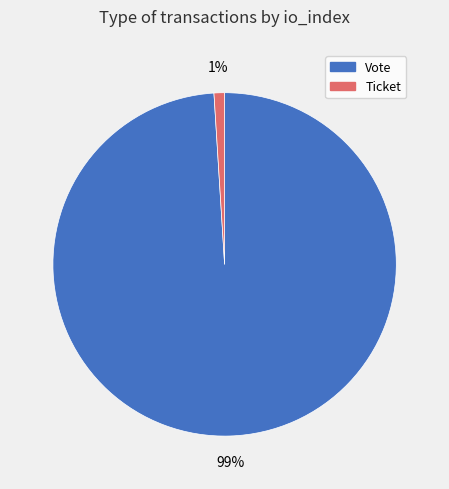

What percentage is the Vote slice, to the nearest percent?

99%